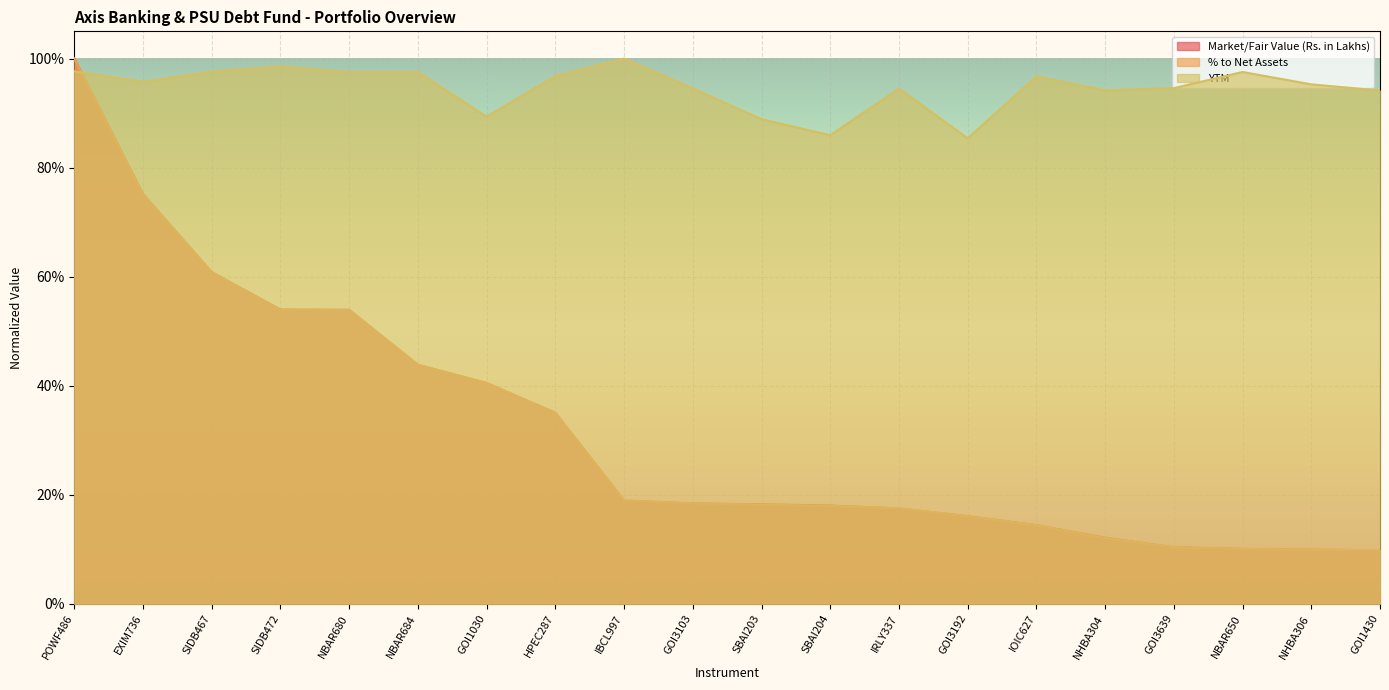

How many lines are shown in the chart?

3